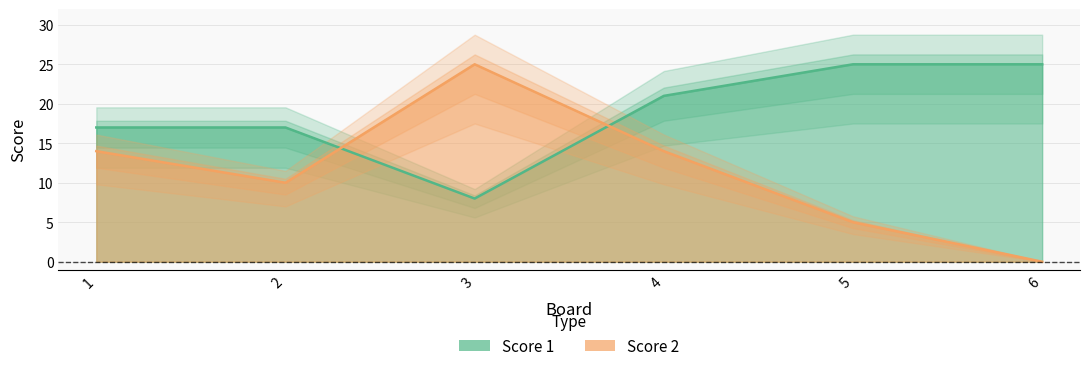

Where do Score 2 and Score 1 first cross each other?

2 and 3